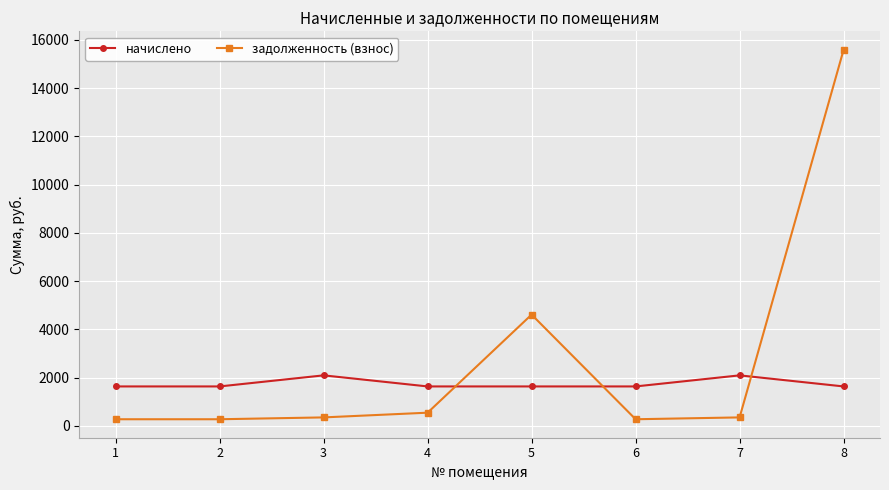

Is it true that начислено equals 849.1 at 4?

False